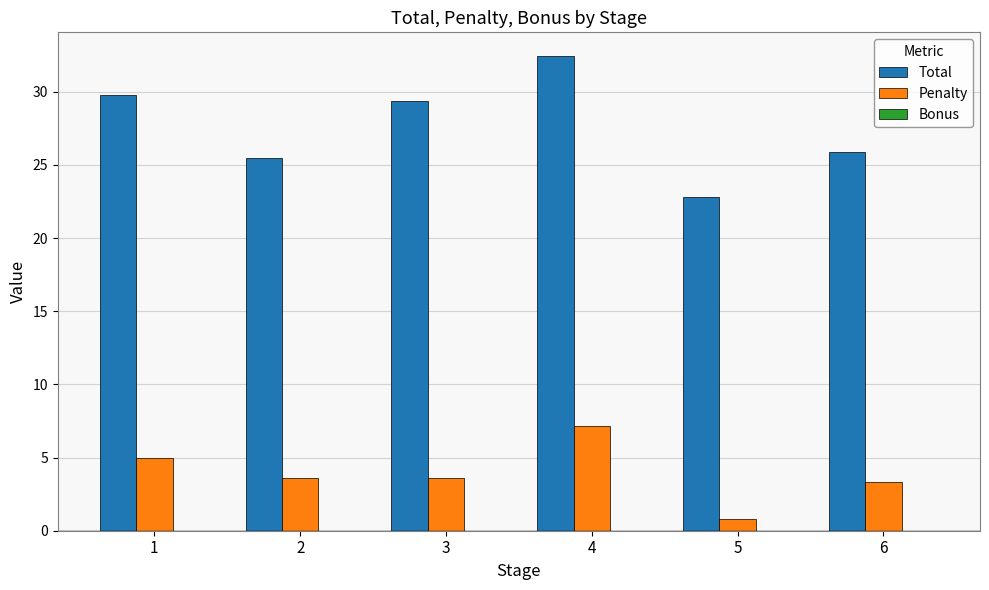

Which label corresponds to the largest value in the chart?

4